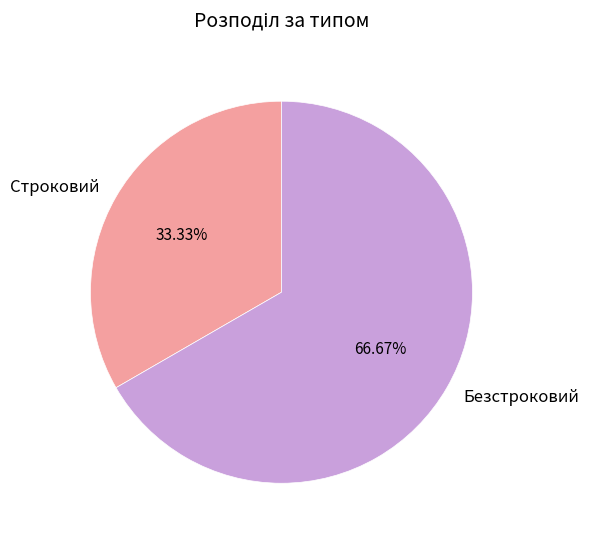

Between Безстроковий and Строковий, which is larger?

Безстроковий